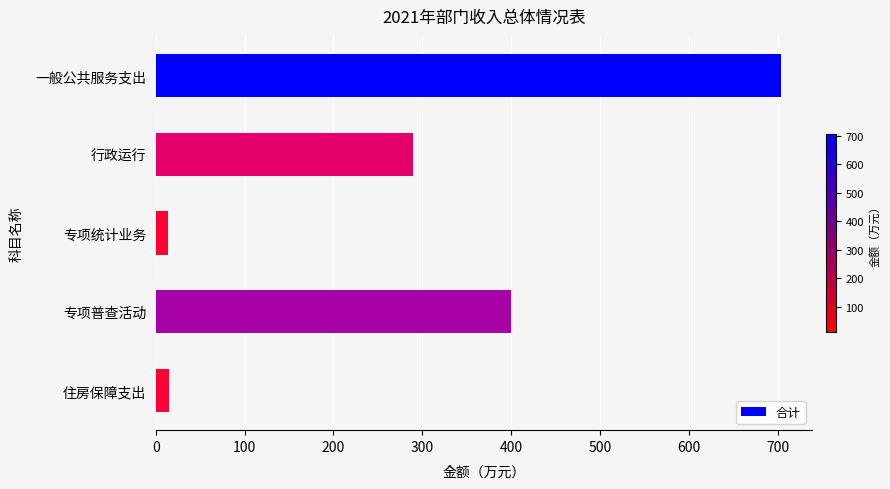

How many bars are there in total?

5